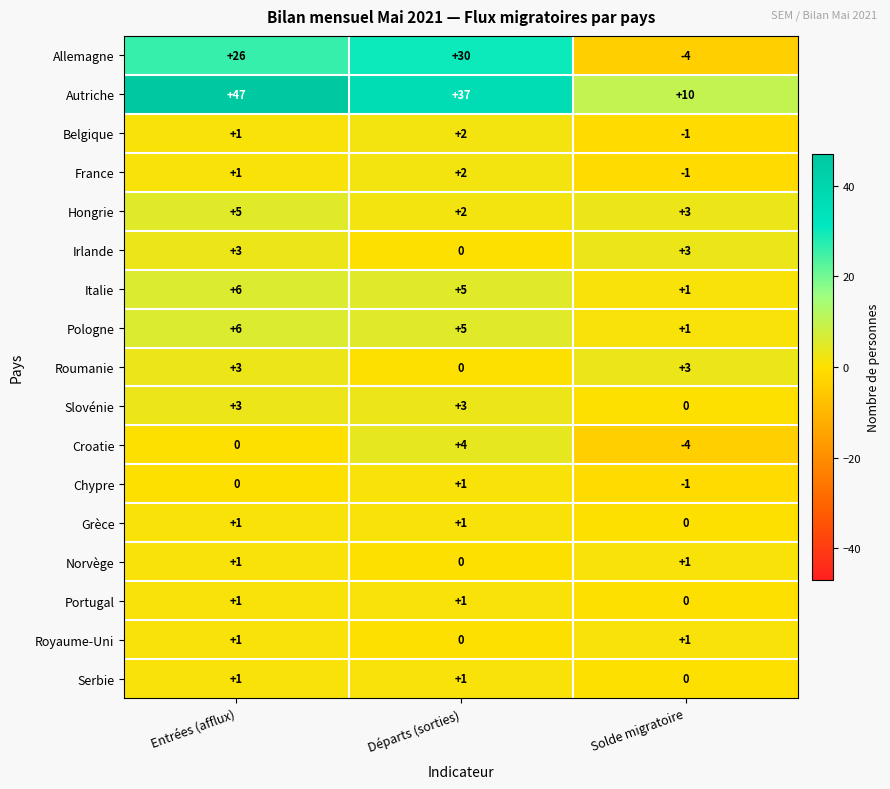

How many series are shown in this chart?

17